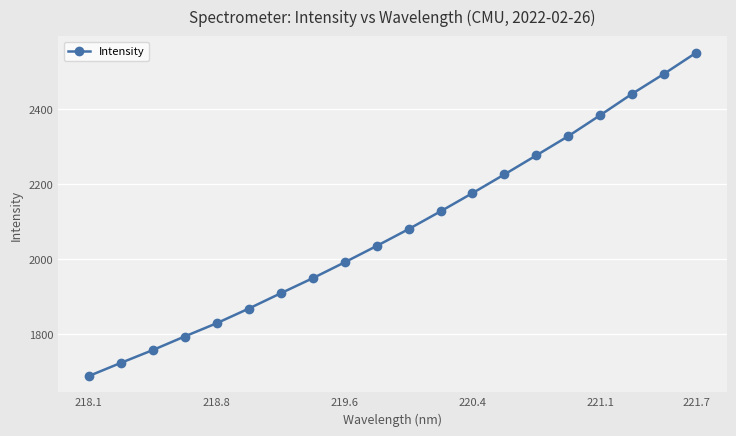

Reading right to left, what are all the values shown in this chart?

2551.8	2495.7	2442.3	2385.1	2329.1	2277.7	2226.8	2176.8	2128.0	2080.5	2035.5	1991.8	1949.4	1909.2	1868.2	1829.3	1793.9	1757.5	1723.2	1688.1